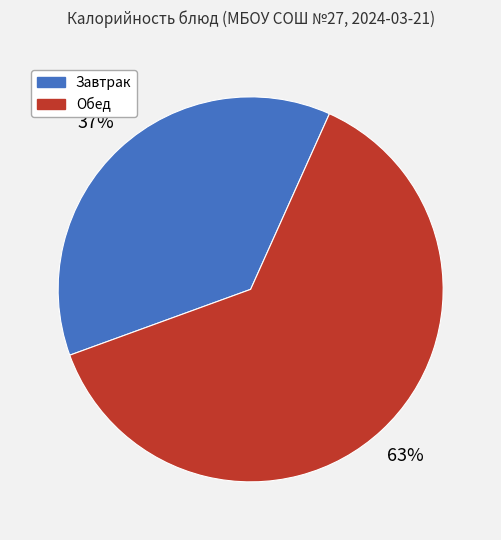

How many segments does this pie chart have?

2